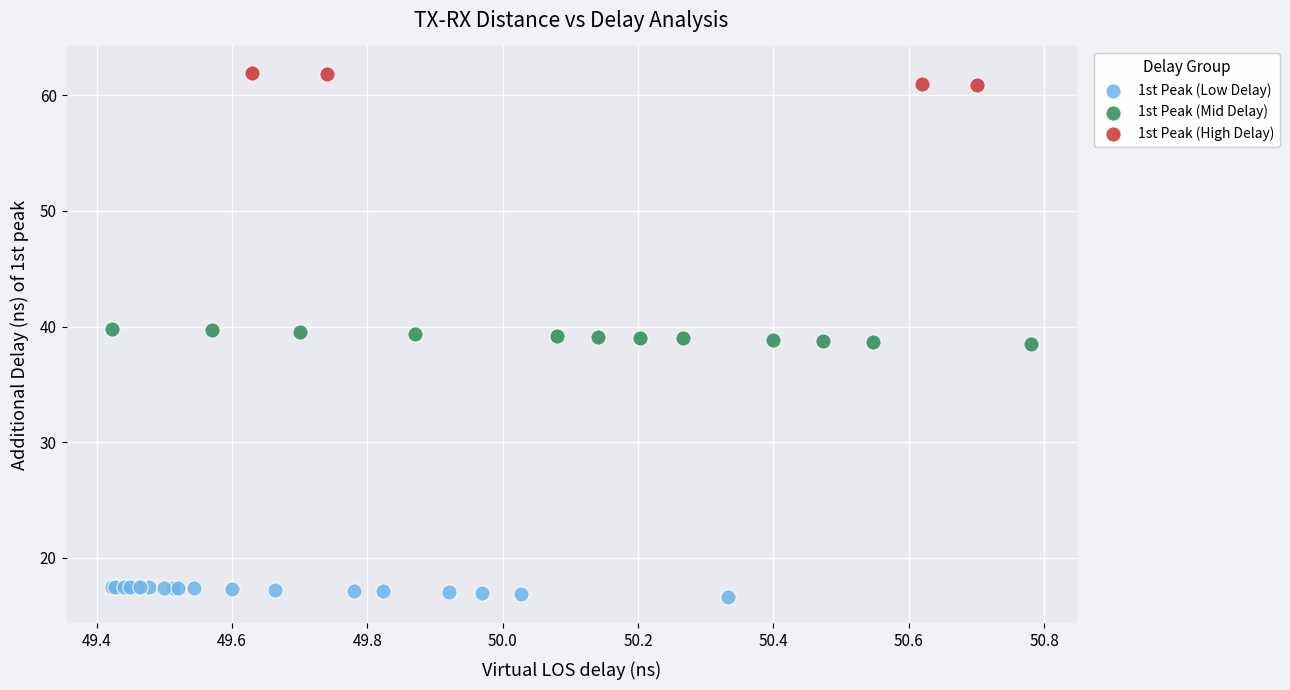

What are all the series names shown in the legend?

1st Peak (Low Delay), 1st Peak (Mid Delay), 1st Peak (High Delay)